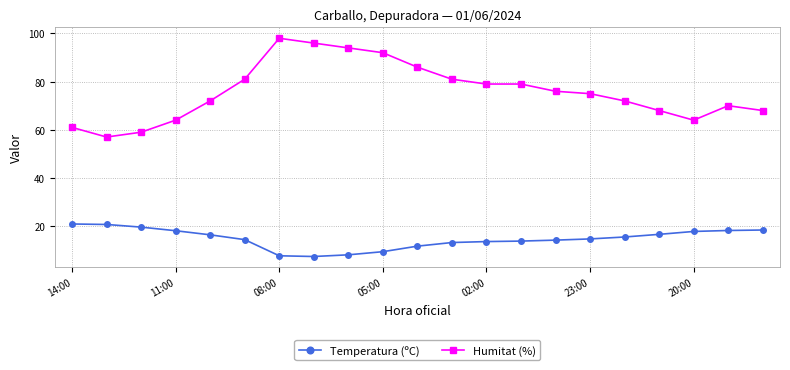

What is the value of the Humitat (%) point at the 11th from the left?

86.0